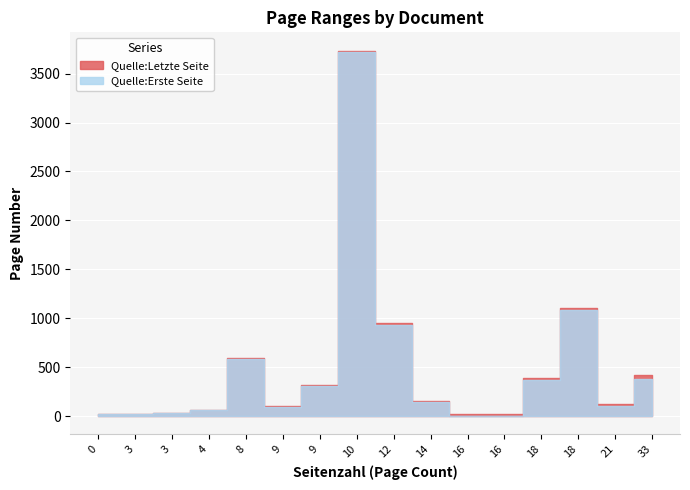

Which series has the widest spread of values?

Quelle:Erste Seite